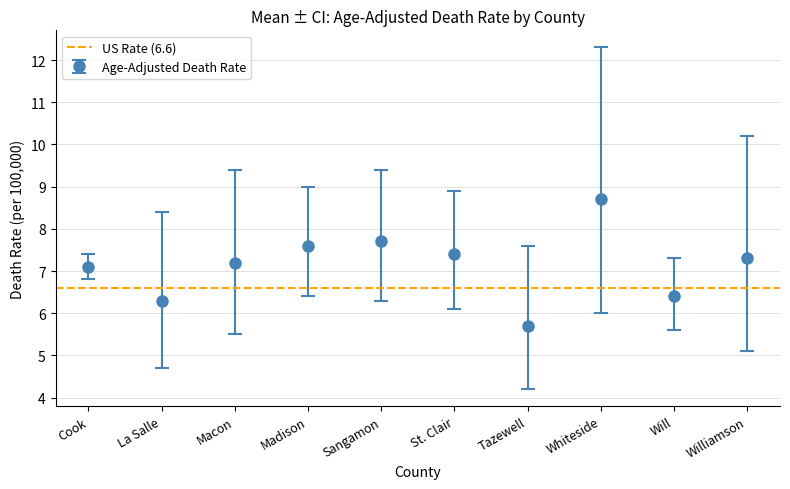

Is it true that Age-Adjusted Death Rate equals 7.1 at Cook?

True